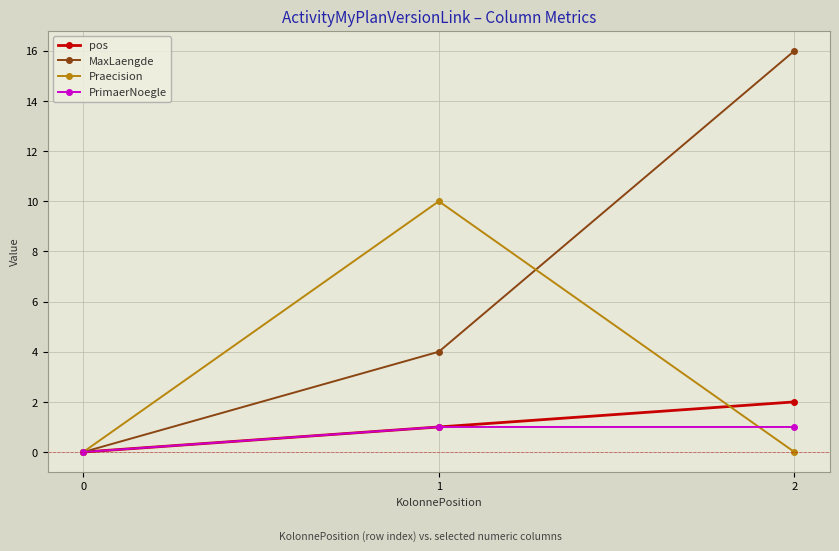

What is the difference between the highest and lowest values at 1?

9